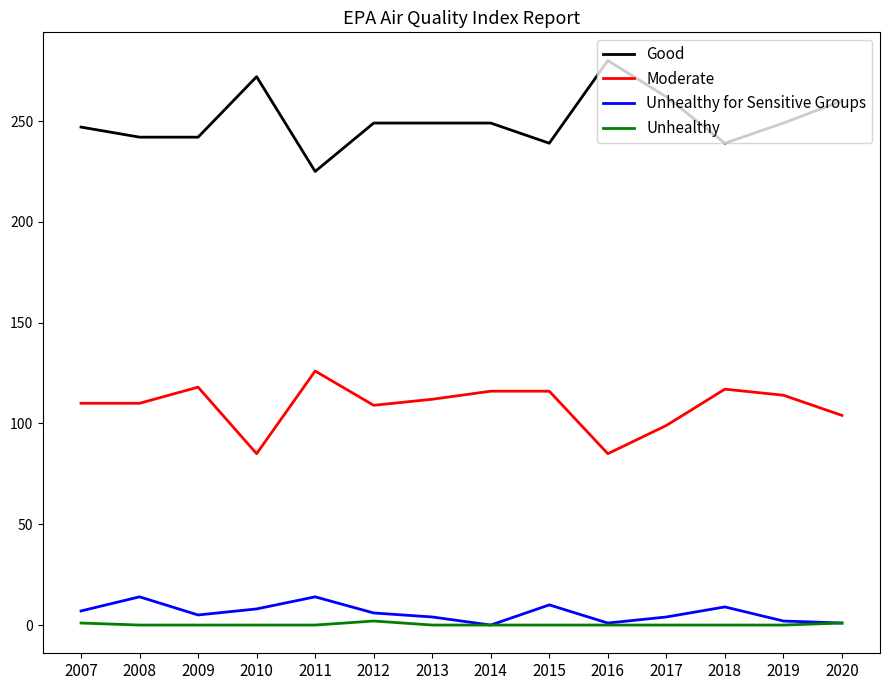

At 2008, list the series in order from largest to smallest.

Good, Moderate, Unhealthy for Sensitive Groups, Unhealthy